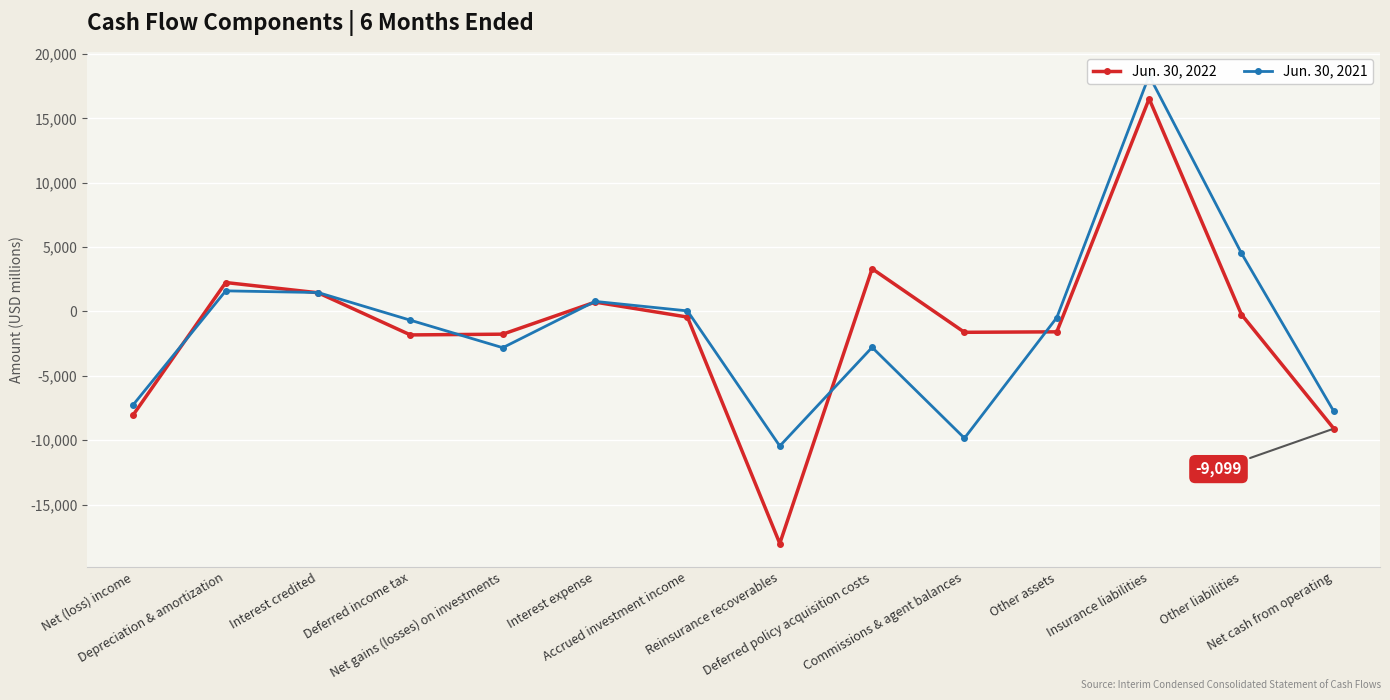

Which series has the largest total across all categories?

Jun. 30, 2021